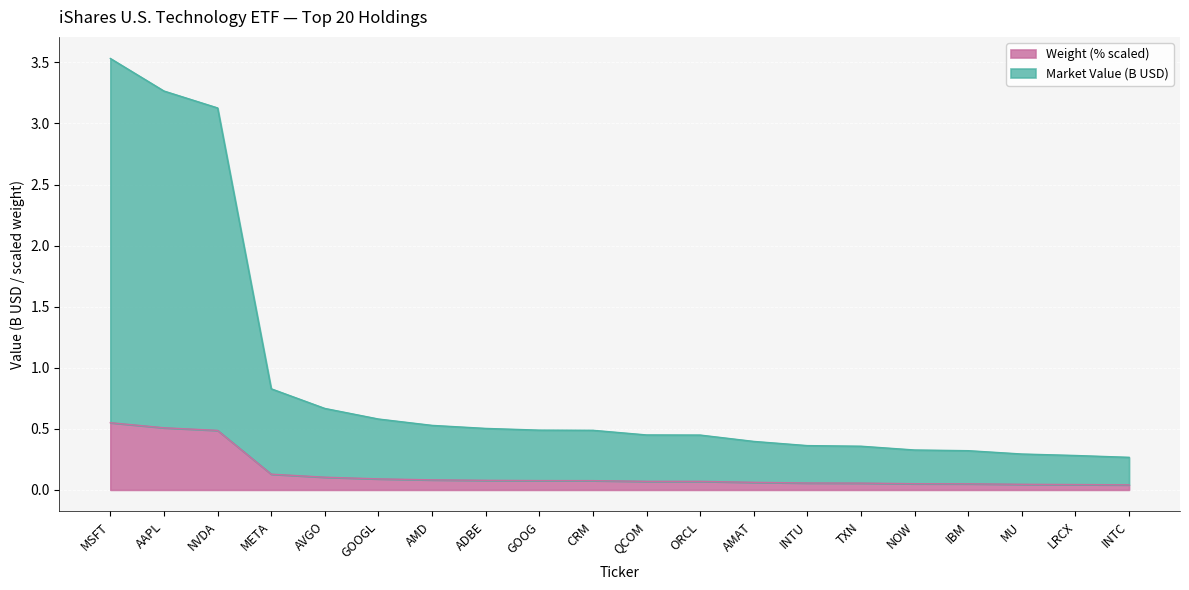

Reading left to right, list all the values displayed in this chart.

Market Value (B): 3.5	3.3	3.1	0.8	0.7	0.6	0.5	0.5	0.5	0.5	0.5	0.4	0.4	0.4	0.4	0.3	0.3	0.3	0.3	0.3
Weight (%): 0.6	0.5	0.5	0.1	0.1	0.1	0.1	0.1	0.1	0.1	0.1	0.1	0.1	0.1	0.1	0.1	0.1	0.0	0.0	0.0